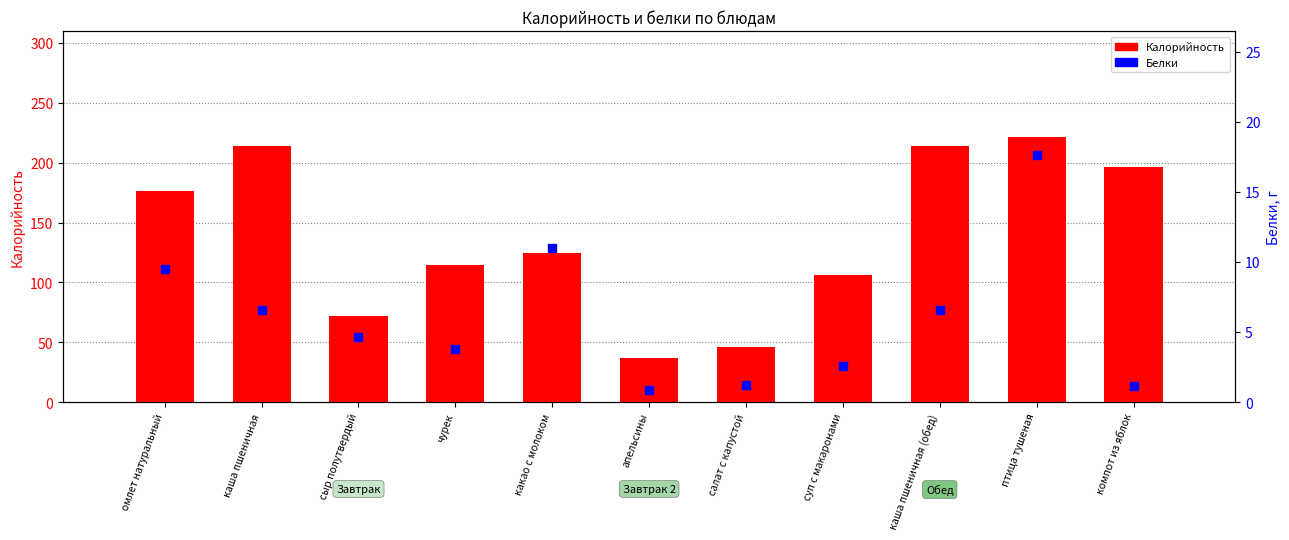

Which series contains the highest Y value?

Калорийность